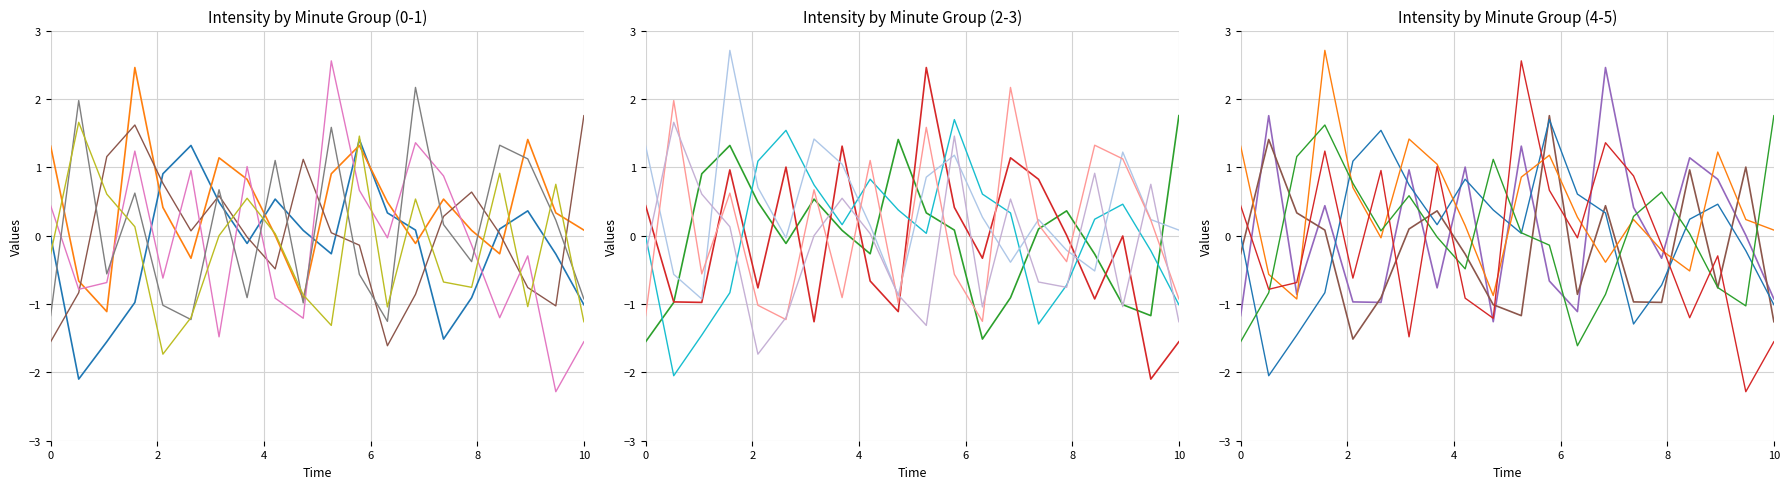

What is the difference between the maximum and minimum values in the Minute 5 series?

3.3